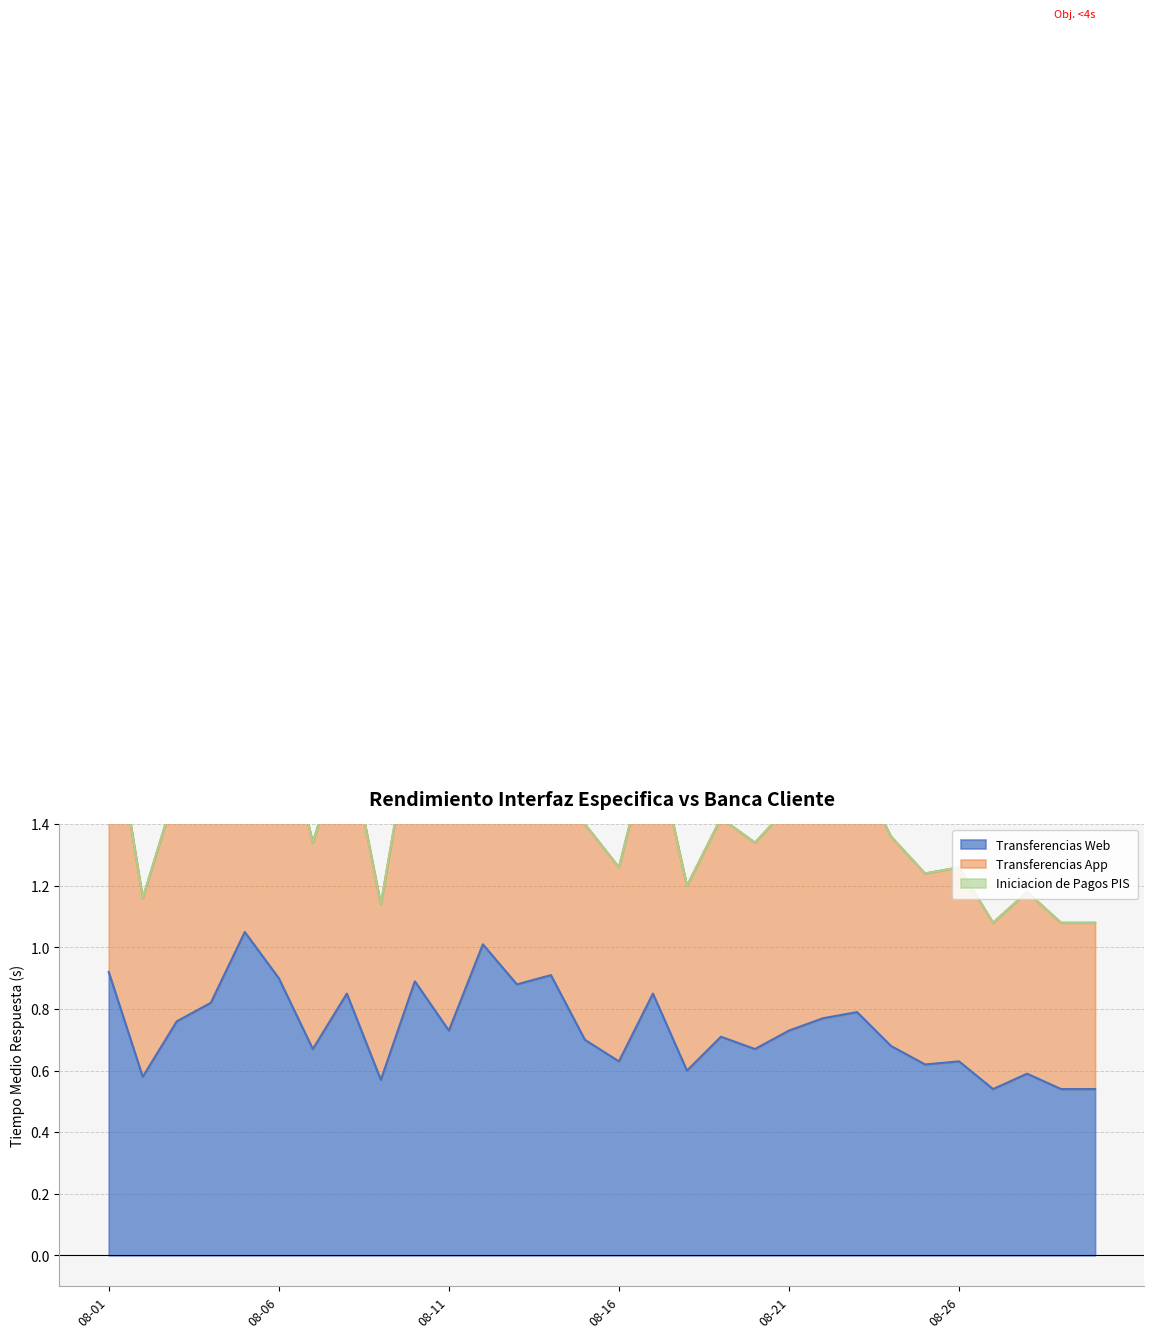

The value of Transferencias App at 2020-08-17 is 1.7. True or false?

True